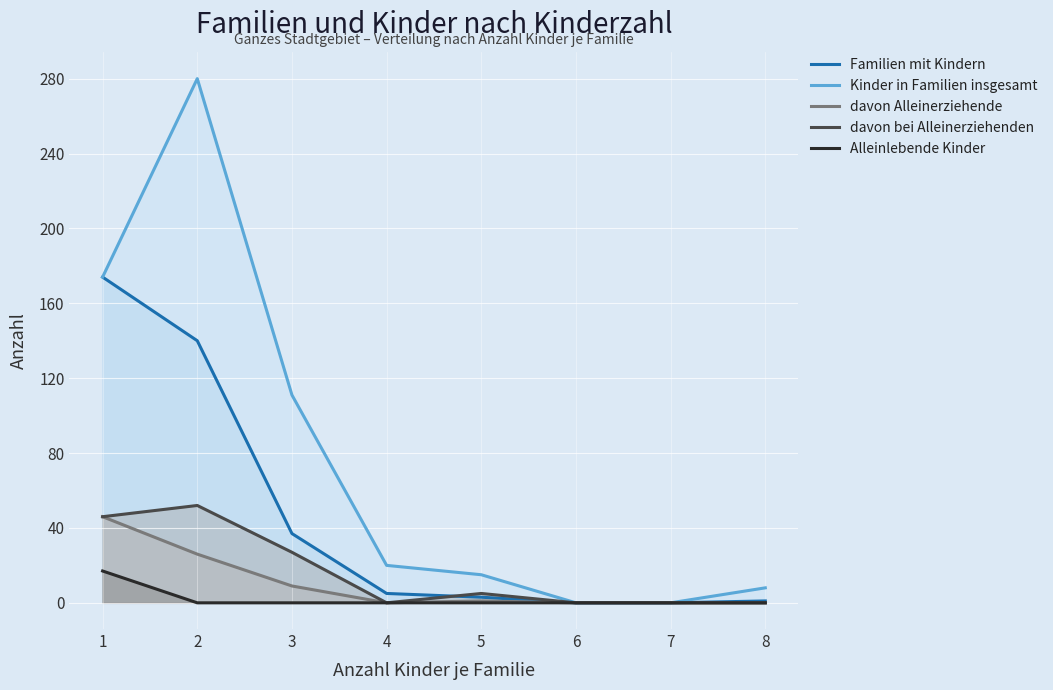

The value of Kinder in Familien insgesamt at 8 is 8. True or false?

True